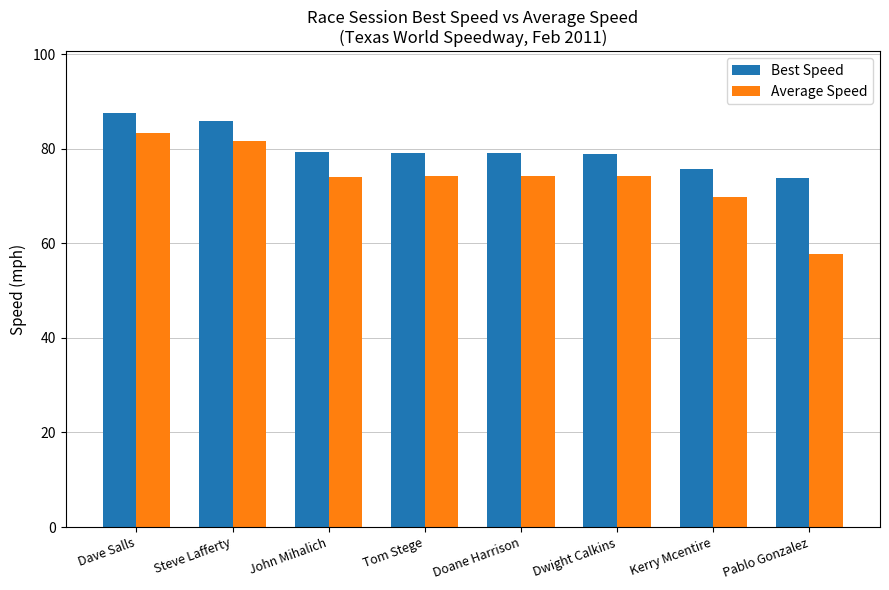

True or false: Average Speed has a value of 18.7 at Steve Lafferty.

False